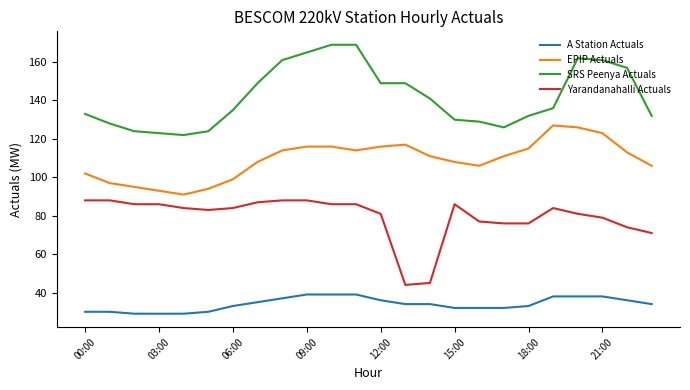

What is the average value of the Yarandanahalli Actuals series?

80